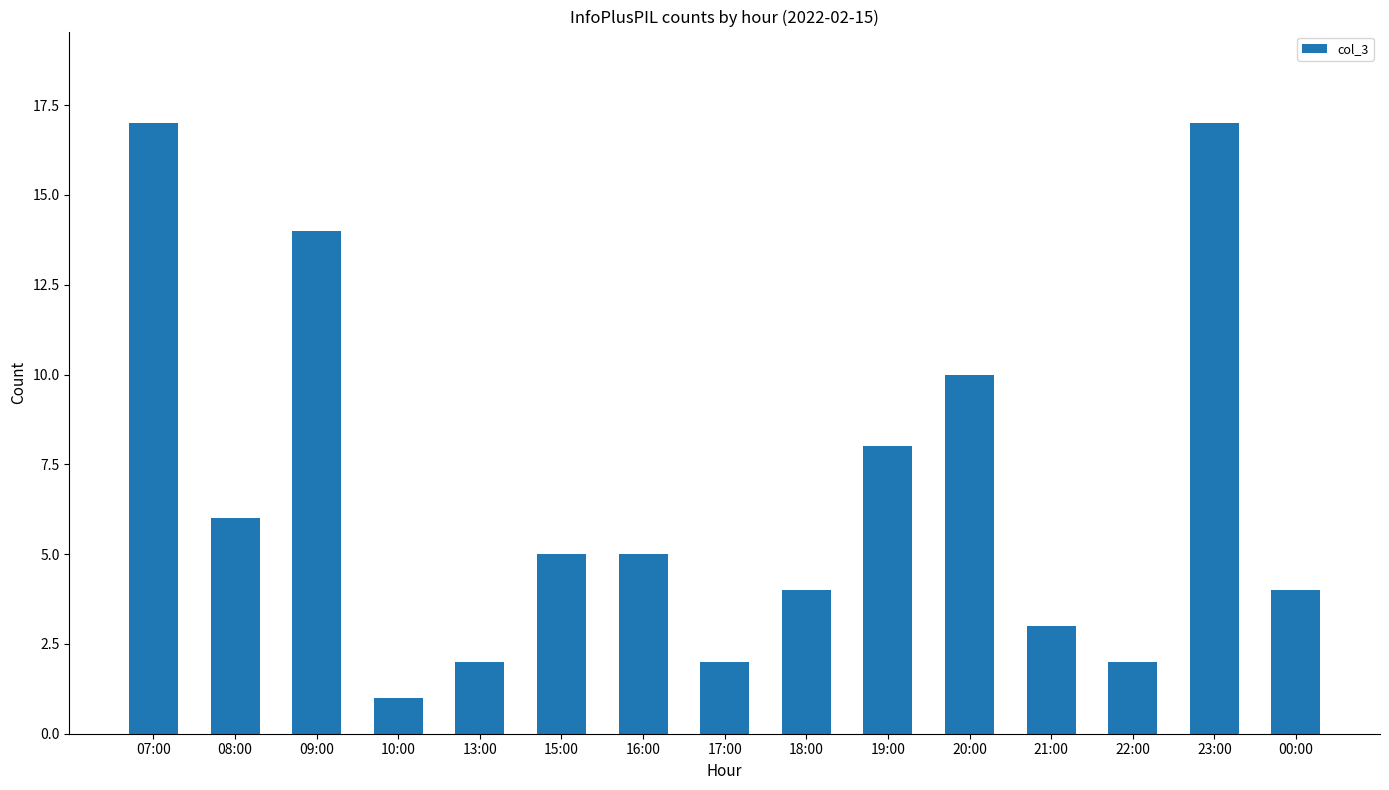

How many values are below 5?

7